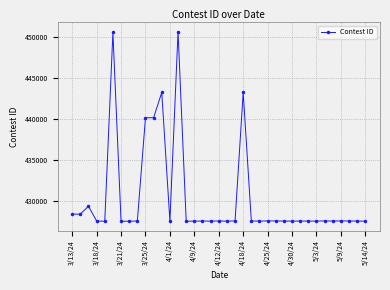

What is the smallest value displayed?

427495